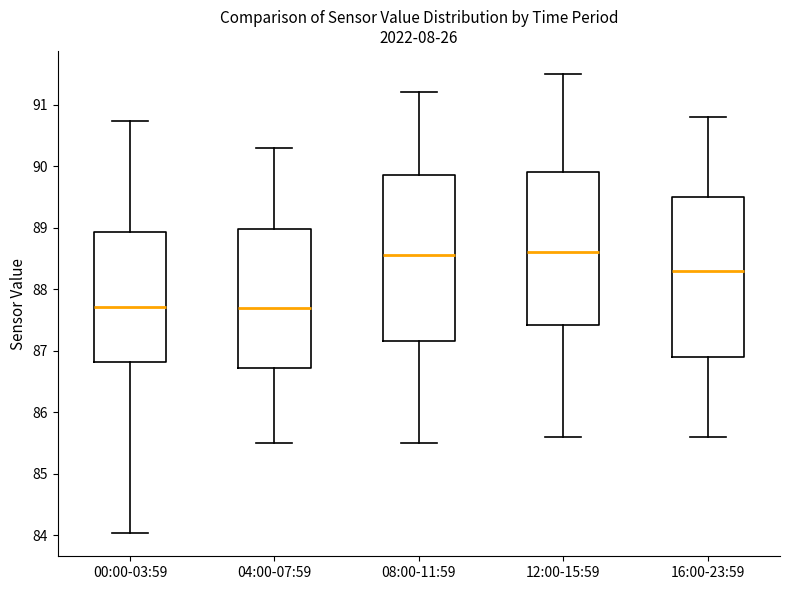

Reading left to right, read every box against the y-axis: the position of its median line, the range the box covers, and the ends of its whiskers. The values are not printed on the chart, so give them approximately, as read against the axis.

00:00-03:59: median 87.7, box 86.8 to 88.9, whiskers 84.0 to 90.7
04:00-07:59: median 87.7, box 86.7 to 89.0, whiskers 85.5 to 90.3
08:00-11:59: median 88.6, box 87.2 to 89.9, whiskers 85.5 to 91.2
12:00-15:59: median 88.6, box 87.4 to 89.9, whiskers 85.6 to 91.5
16:00-23:59: median 88.3, box 86.9 to 89.5, whiskers 85.6 to 90.8